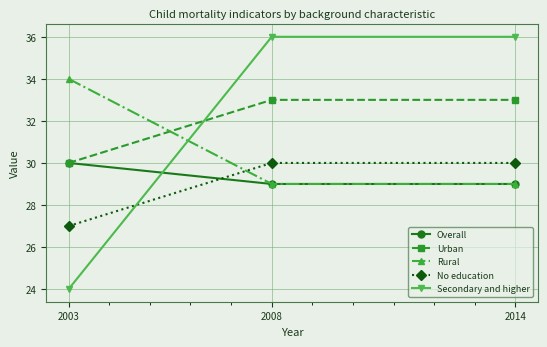

What is the spread (max minus min) of values at 2014?

7